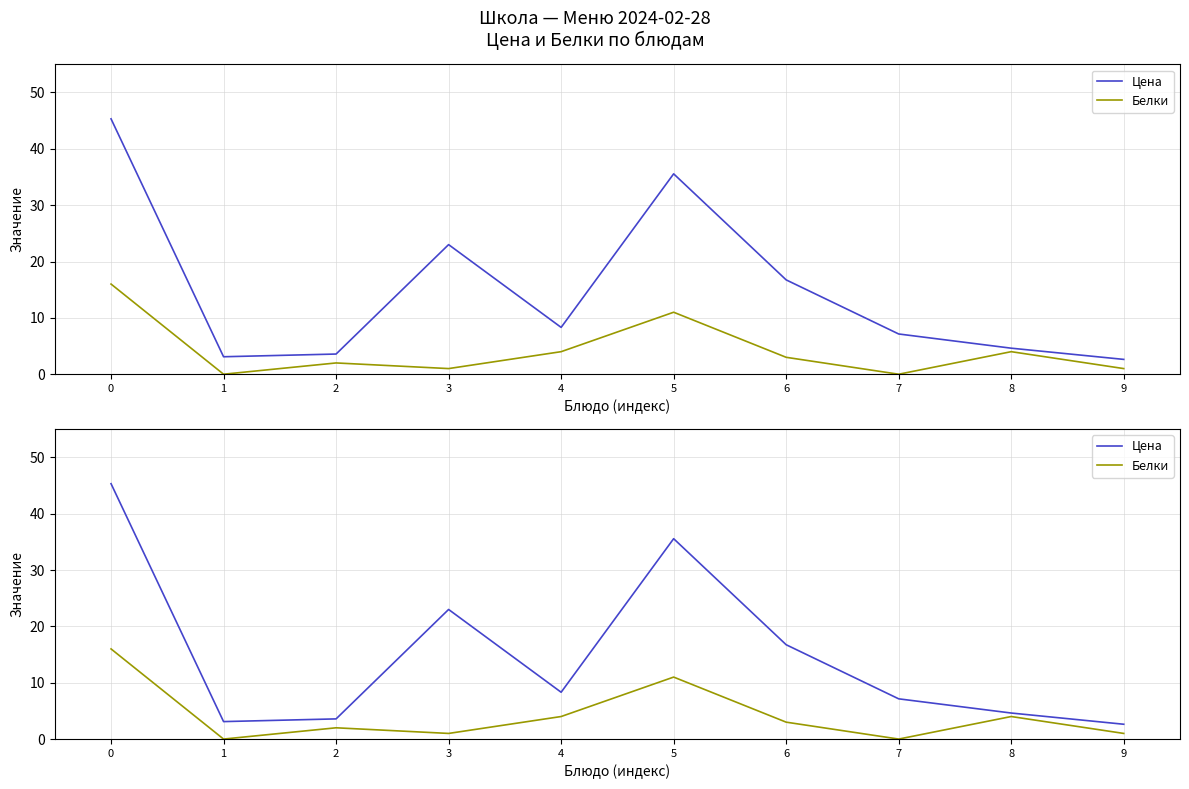

Rank the series by their maximum value, from lowest to highest.

Белки, Цена